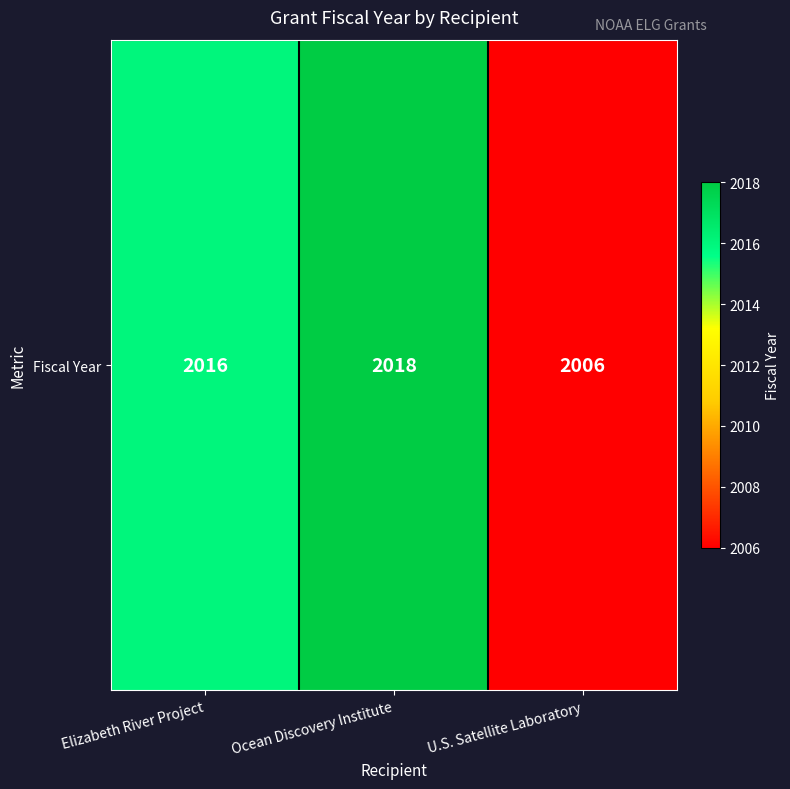

Count the number of values greater than 2016.

1